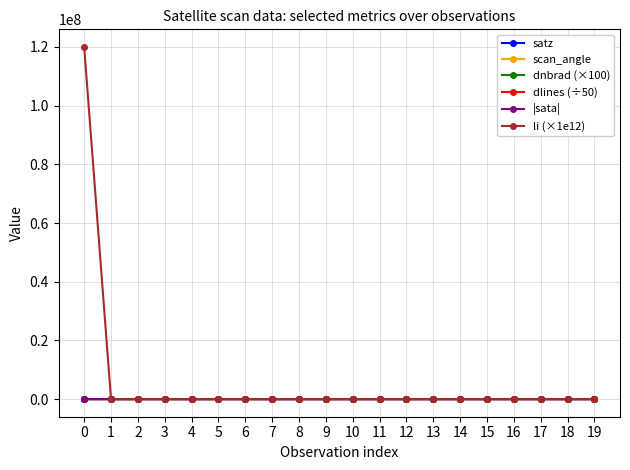

What is the maximum value shown in the chart?

120000000.0